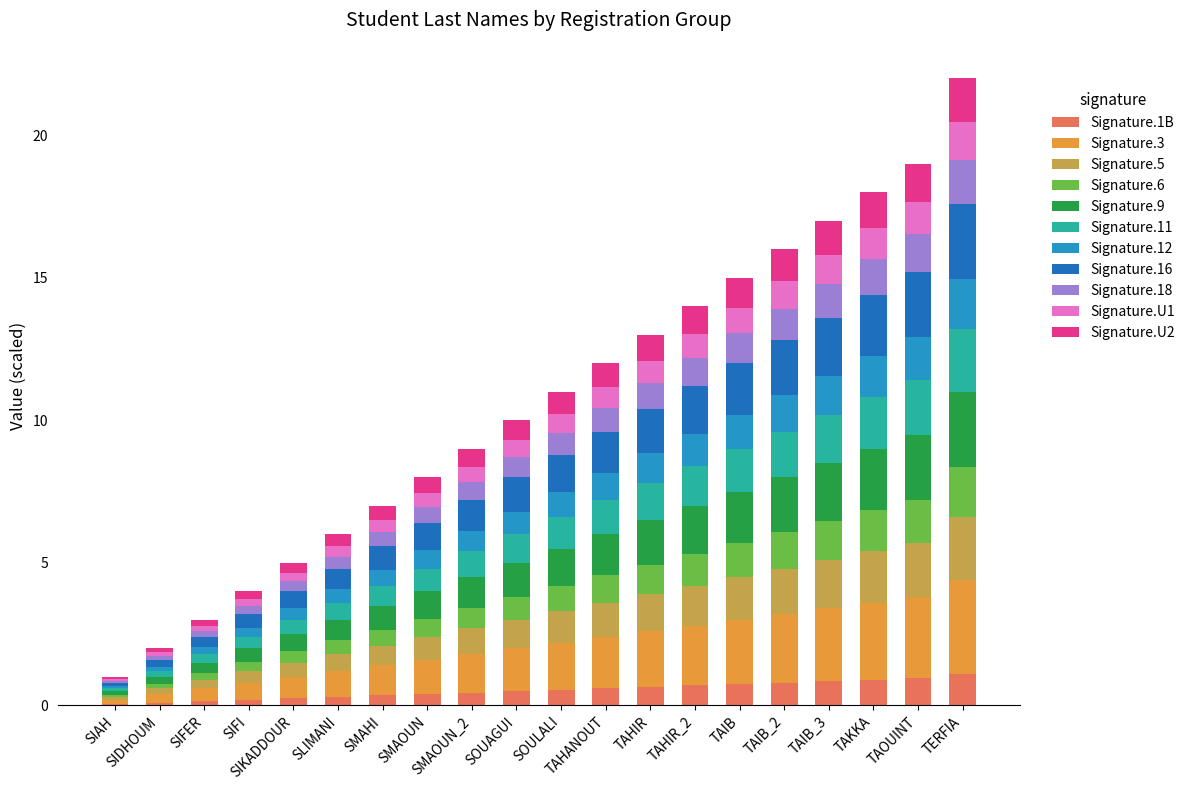

What are all the series names shown in the legend?

Signature.1B, Signature.3, Signature.5, Signature.6, Signature.9, Signature.11, Signature.12, Signature.16, Signature.18, Signature.U1, Signature.U2